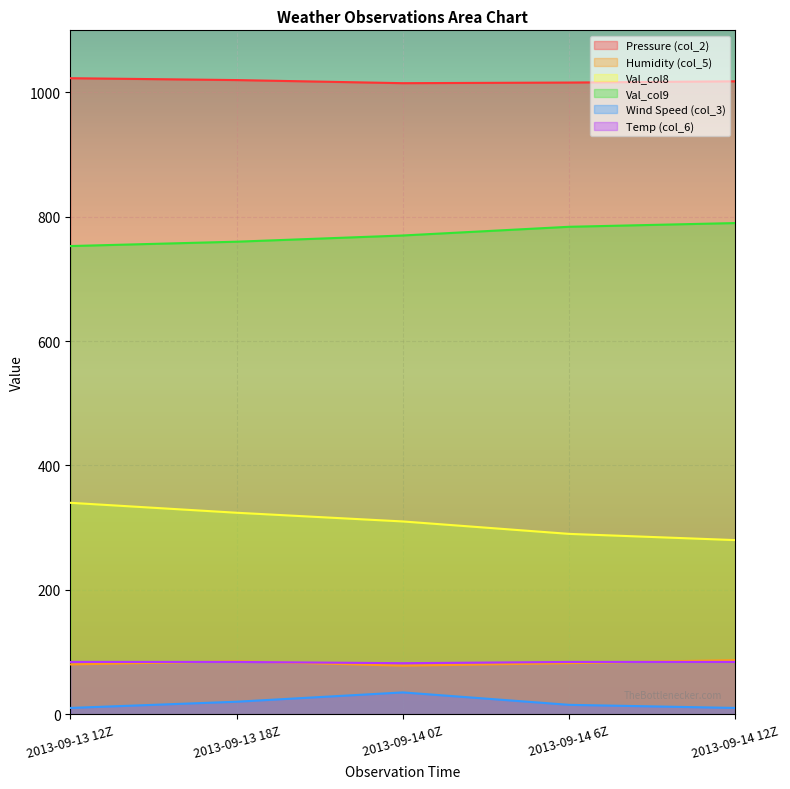

At 2013-09-13 18Z, list the series in order from smallest to largest.

Wind Speed (col_3), Temp (col_6), Humidity (col_5), Val_col8, Val_col9, Pressure (col_2)